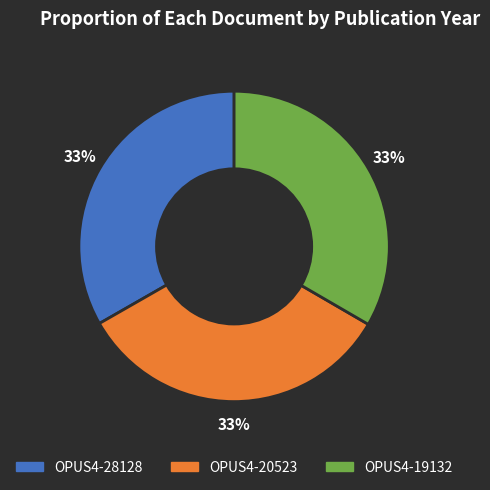

The OPUS4-19132 slice represents 33% of the pie. True or false?

True